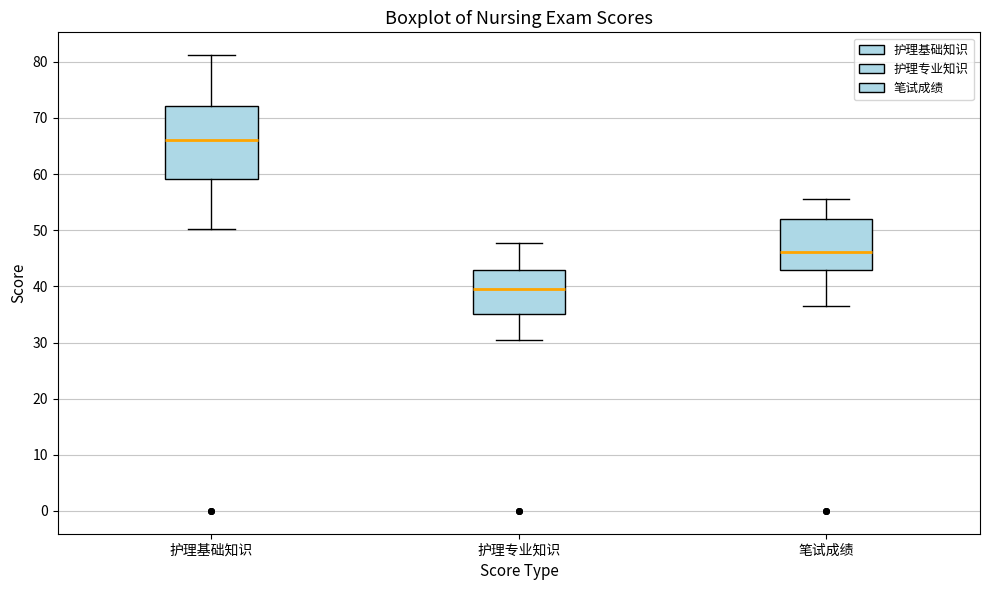

Where is the upper edge of the box for 笔试成绩 on the y-axis? The values are not printed on the chart, so give them approximately, as read against the axis.

52